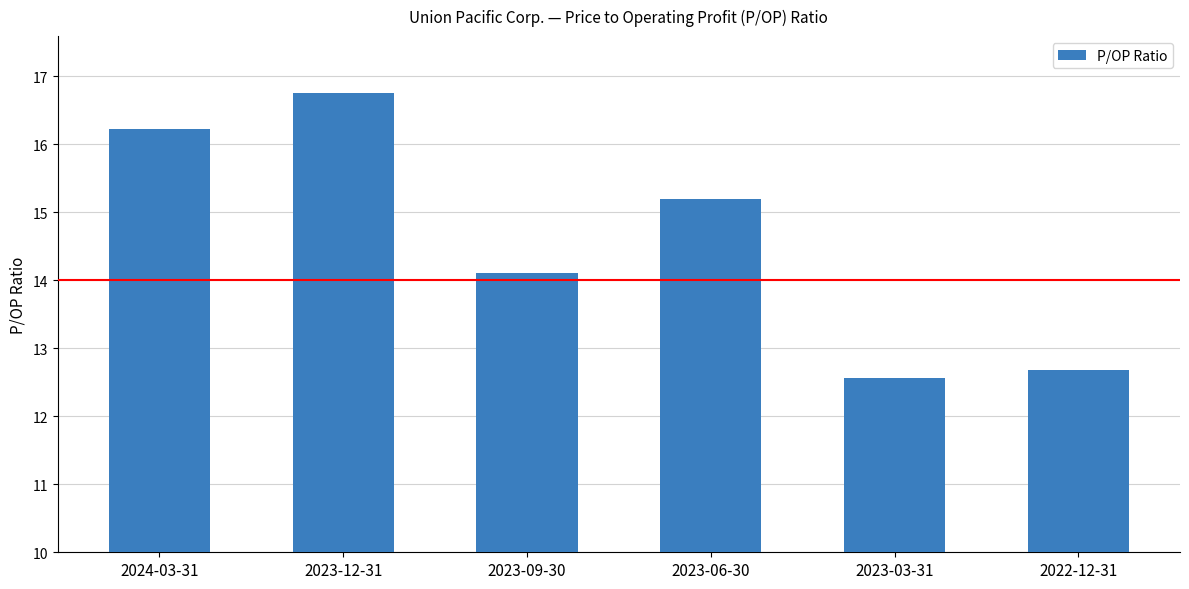

The value at 2023-06-30 is 3.7. True or false?

False